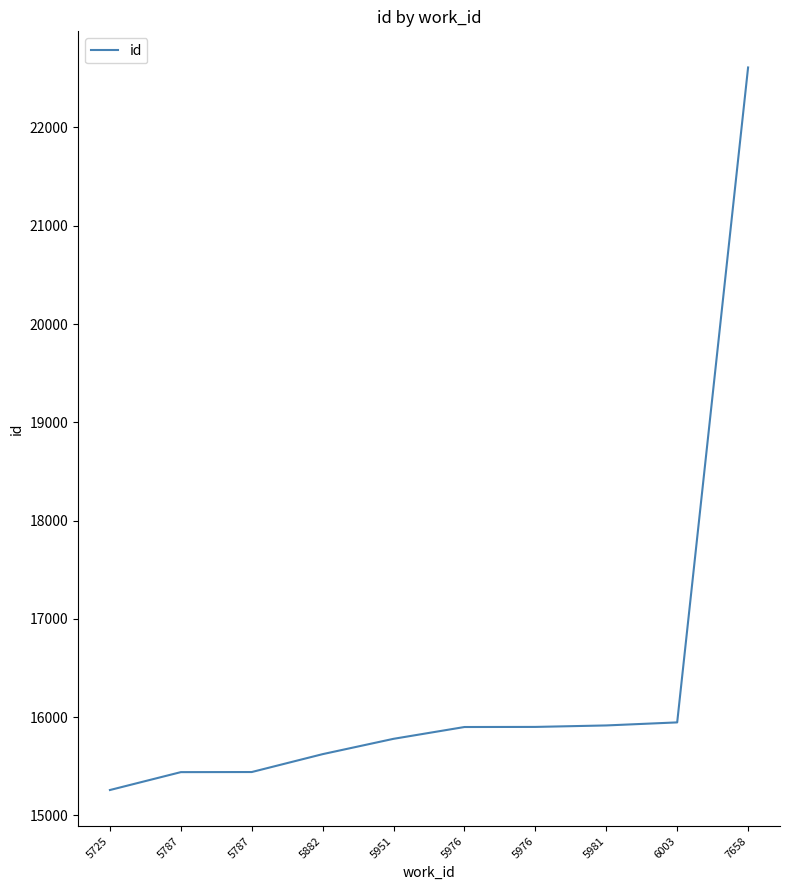

The chart shows a value of 21838 at 5976. True or false?

False